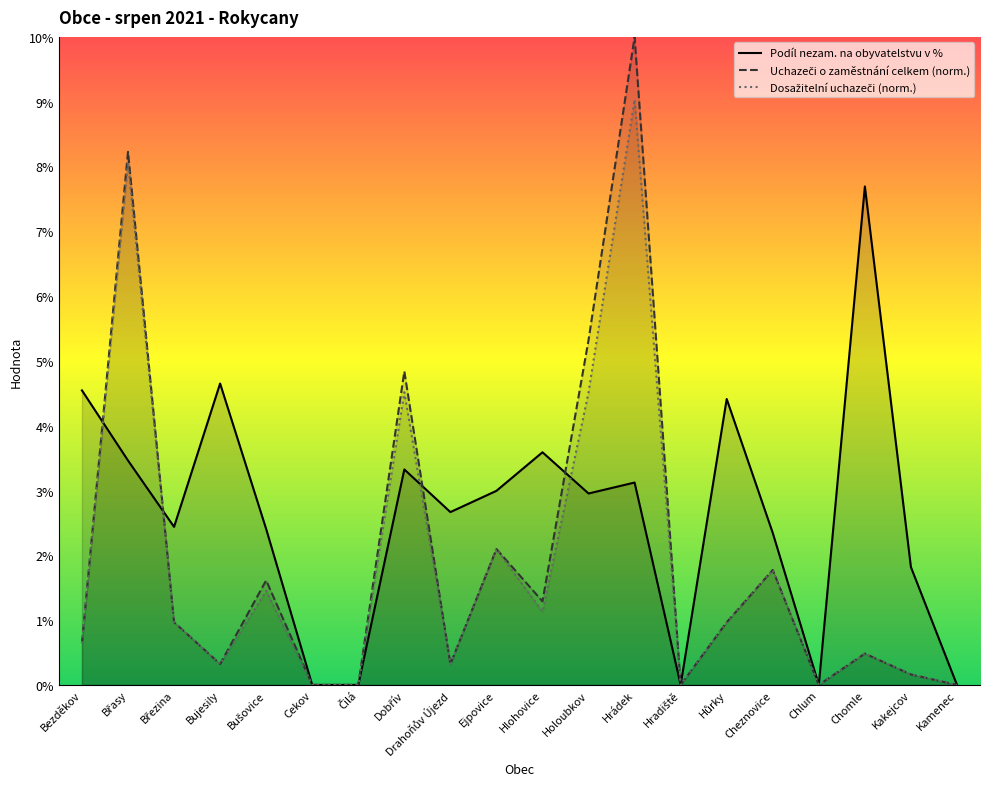

What position from the right is Holoubkov?

9